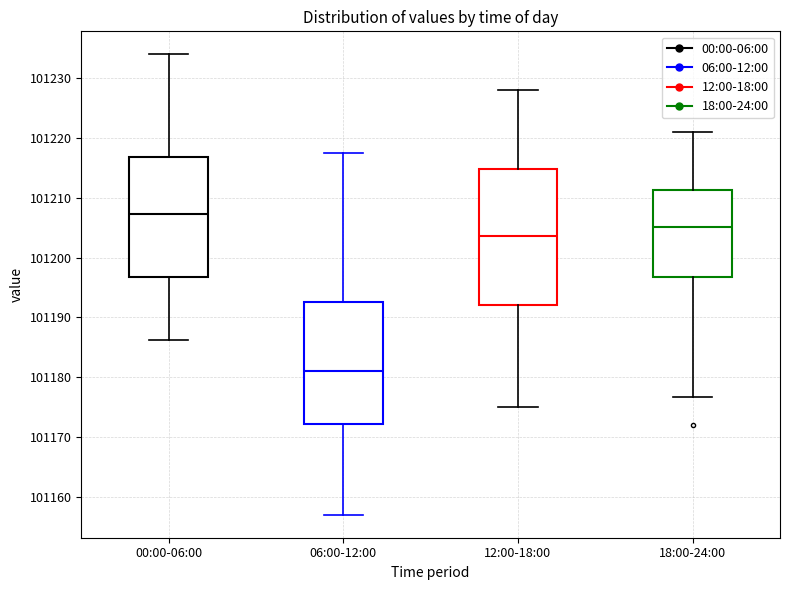

Reading left to right, read every box against the y-axis: the position of its median line, the range the box covers, and the ends of its whiskers. The values are not printed on the chart, so give them approximately, as read against the axis.

00:00-06:00: median 101207, box 101197 to 101217, whiskers 101186 to 101234
06:00-12:00: median 101181, box 101172 to 101193, whiskers 101157 to 101218
12:00-18:00: median 101204, box 101192 to 101215, whiskers 101175 to 101228
18:00-24:00: median 101205, box 101197 to 101211, whiskers 101177 to 101221